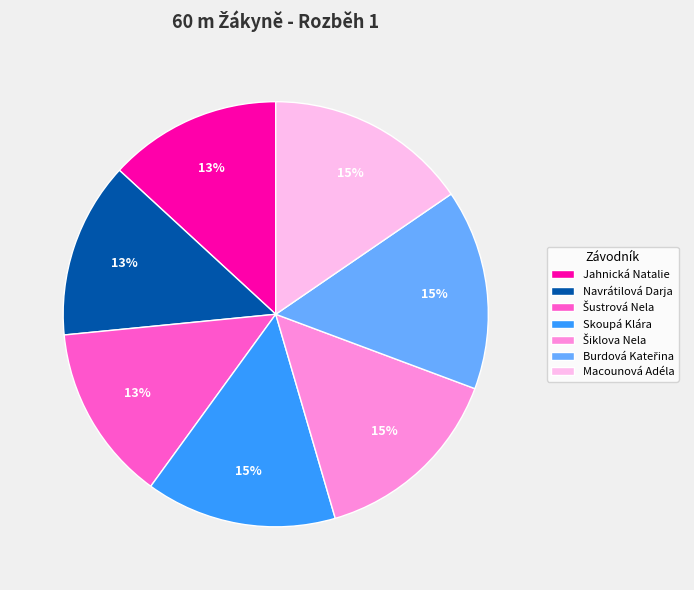

To the nearest percent, what is the average slice percentage?

14%